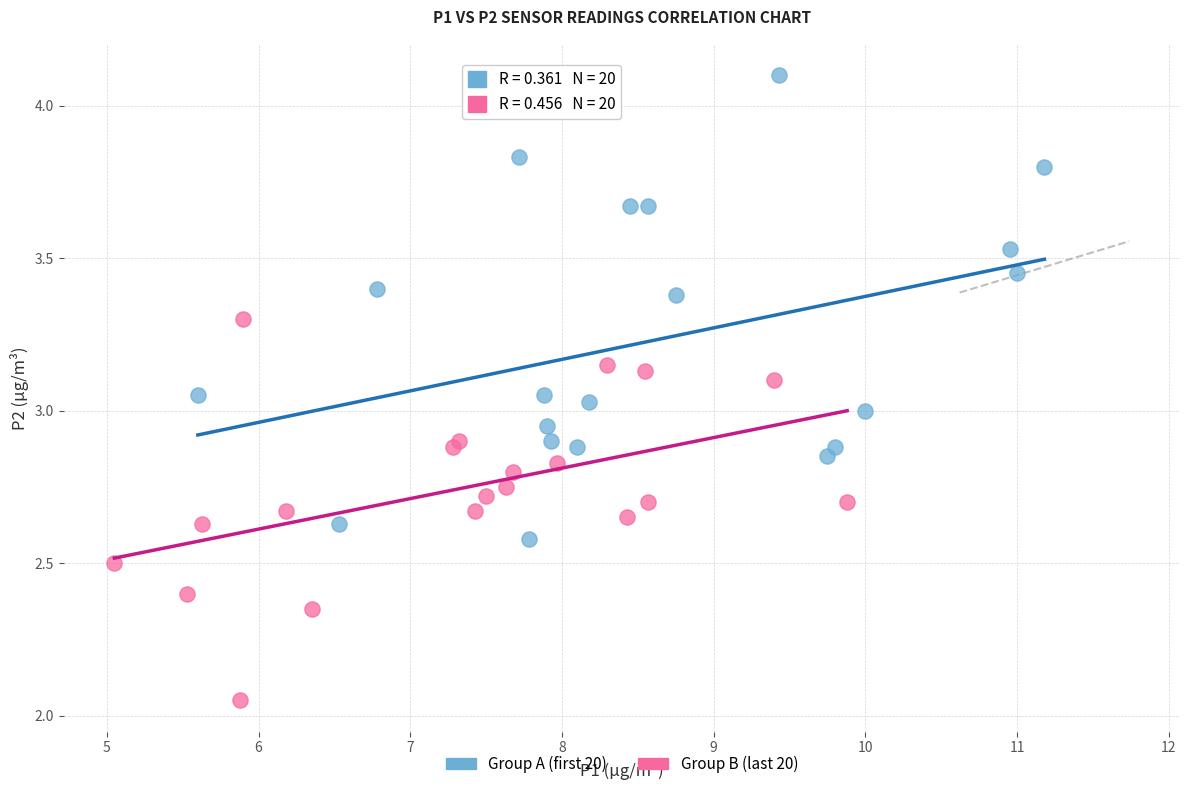

Which series reaches the minimum Y coordinate?

Group B (last 20)